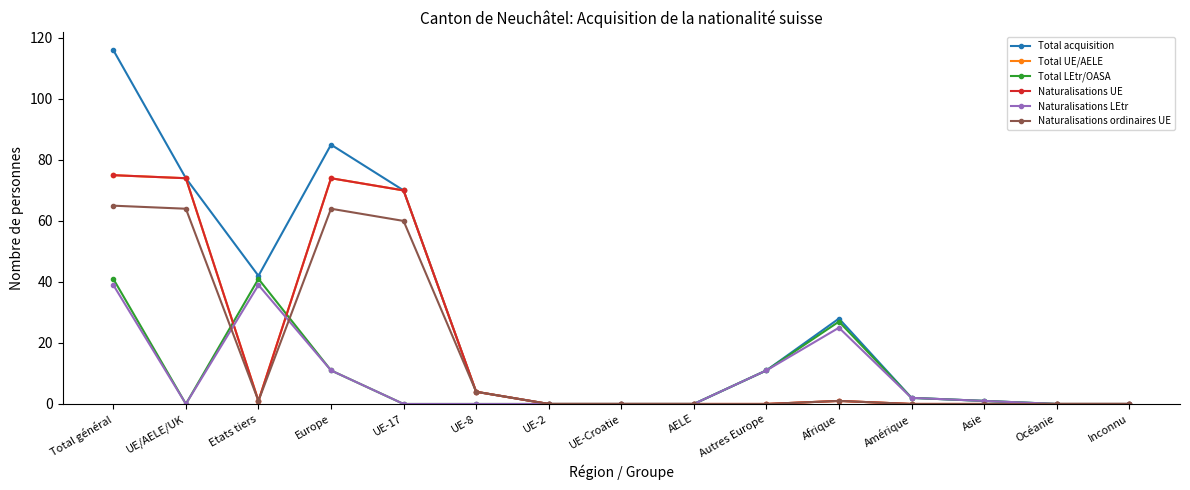

Does the chart have visible grid lines?

No